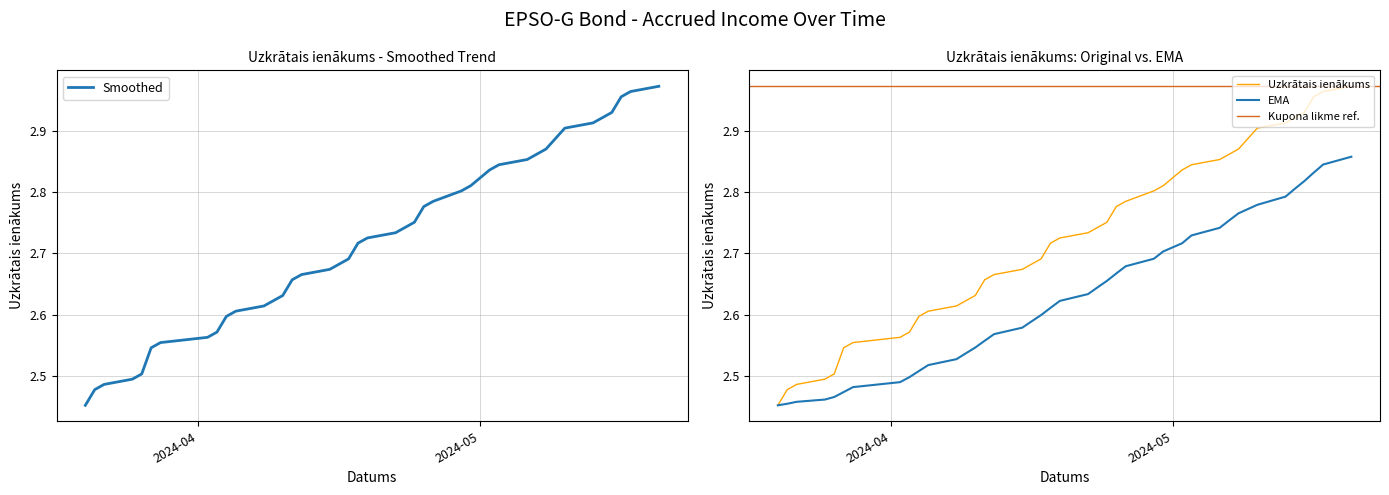

Is this an area chart (filled region under the line)?

No